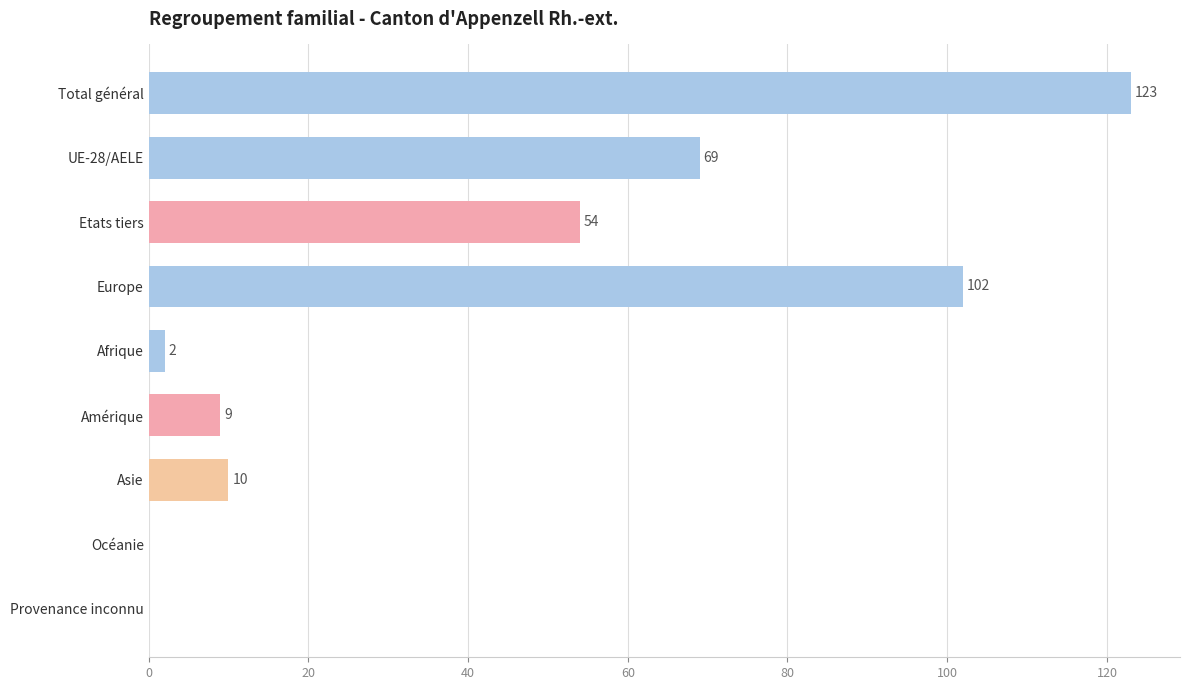

The chart shows a value of 10 at Asie. True or false?

True